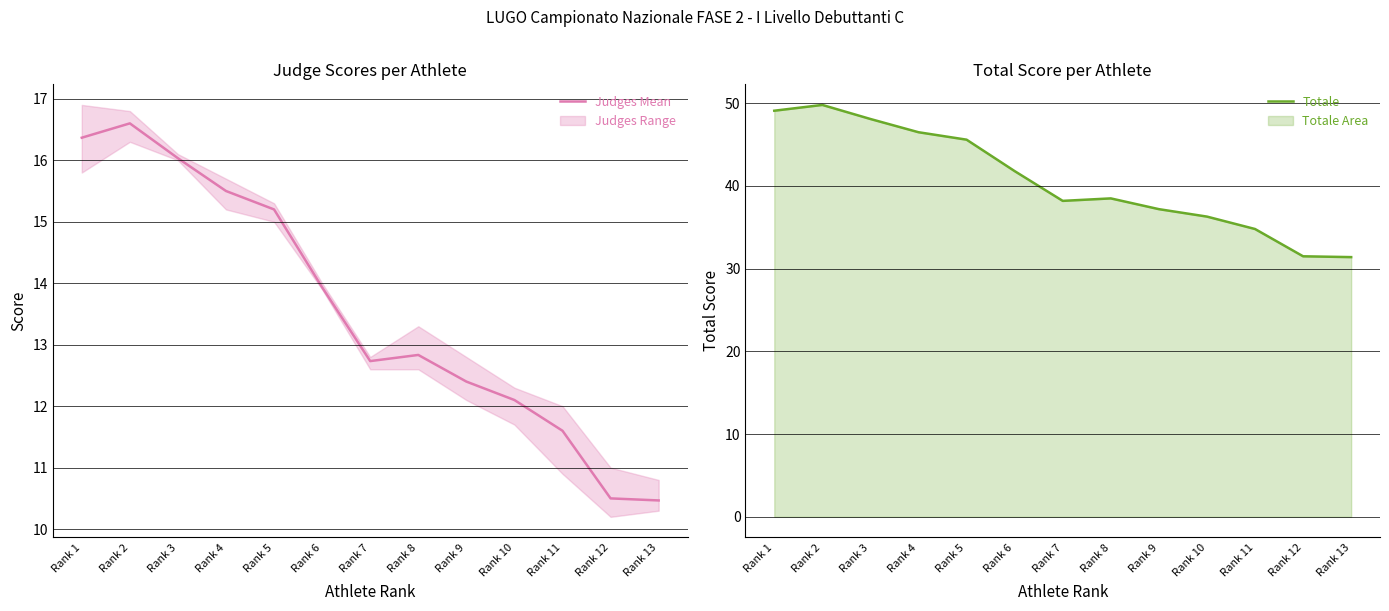

How many lines are shown in the chart?

2